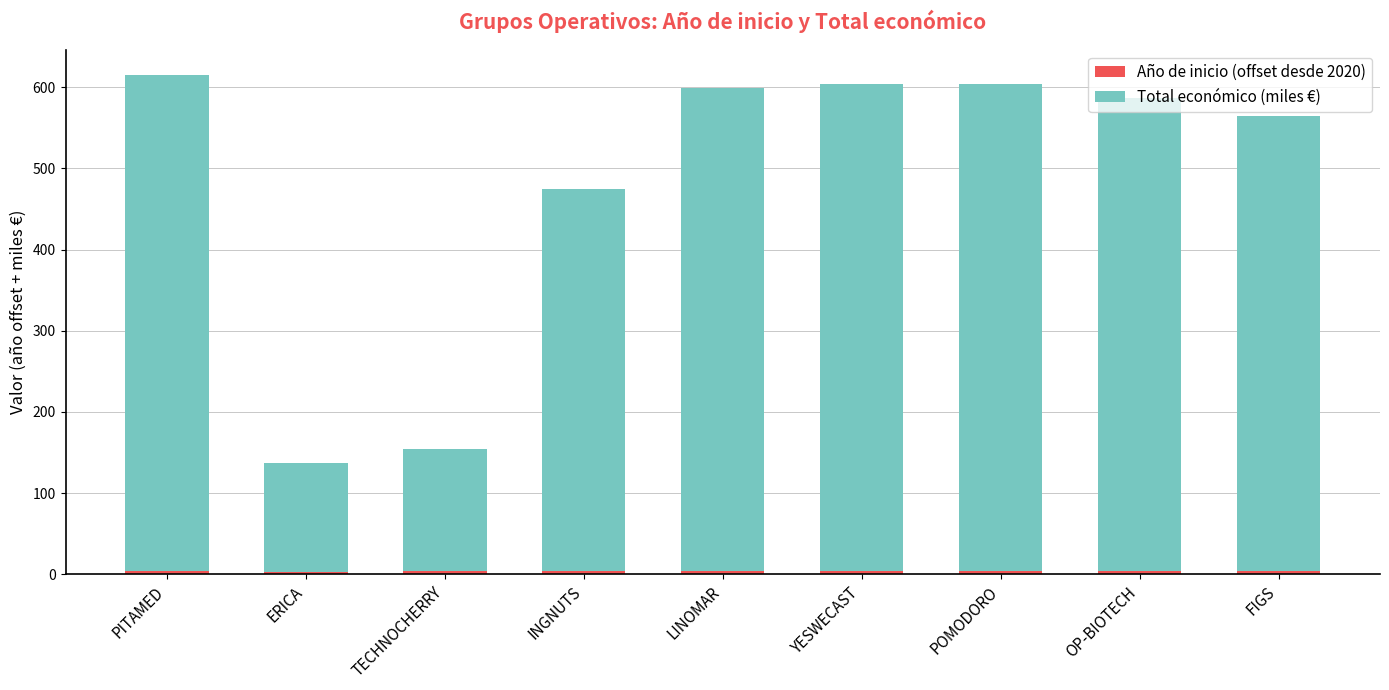

Does the chart contain stacked bars?

Yes